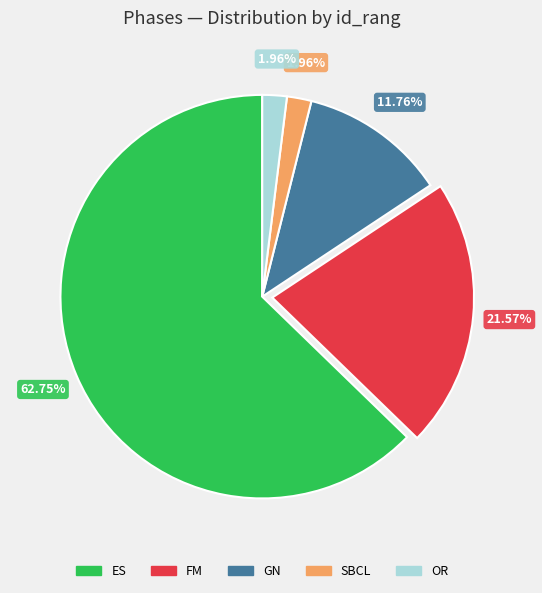

Is there any slice that represents more than half of the pie?

Yes